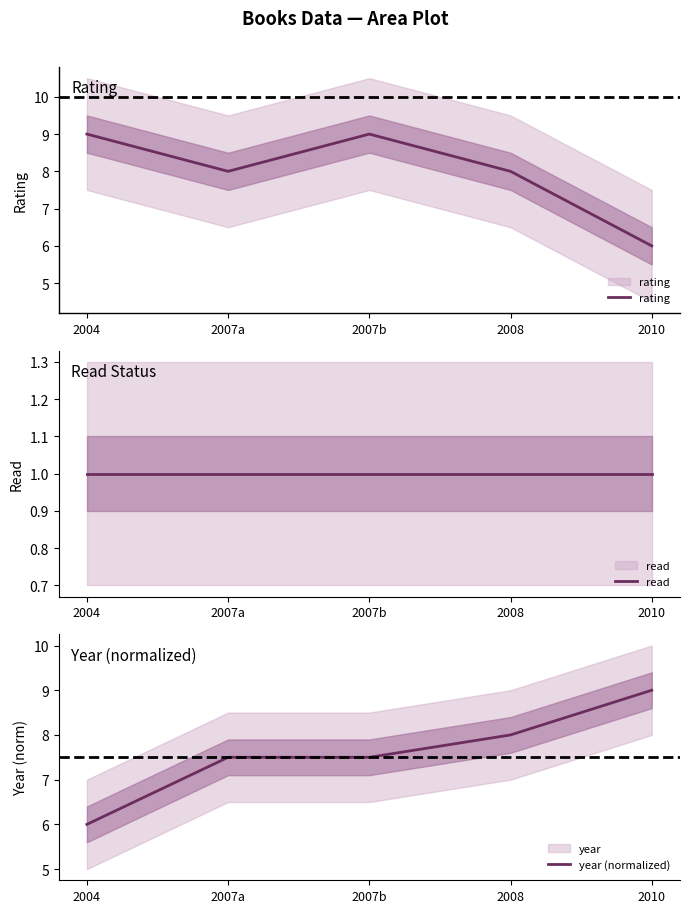

Rank the categories by rating value from lowest to highest.

2010, 2007a, 2008, 2004, 2007b